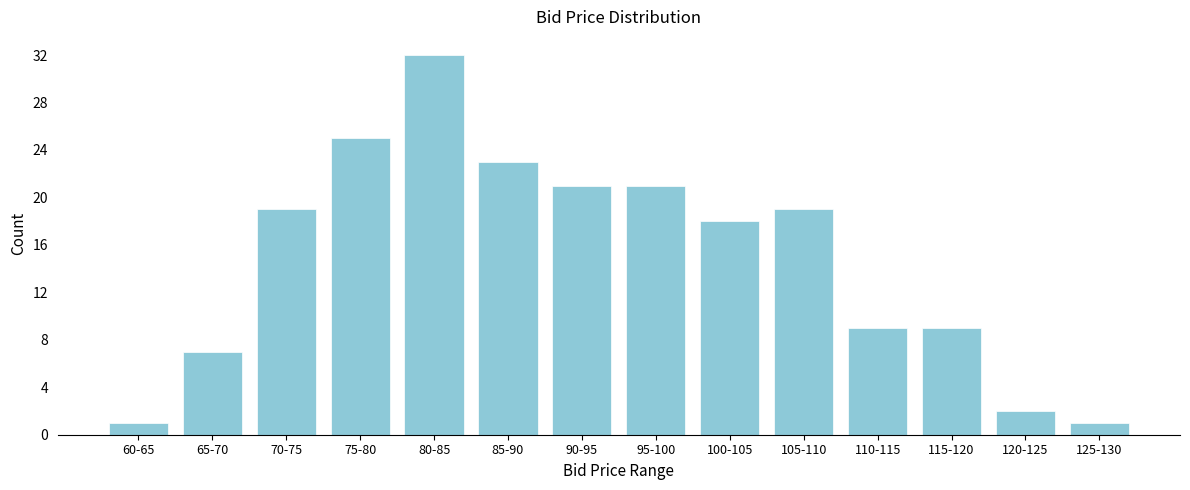

Reading right to left, what are all the values shown in this chart?

1	2	9	9	19	18	21	21	23	32	25	19	7	1